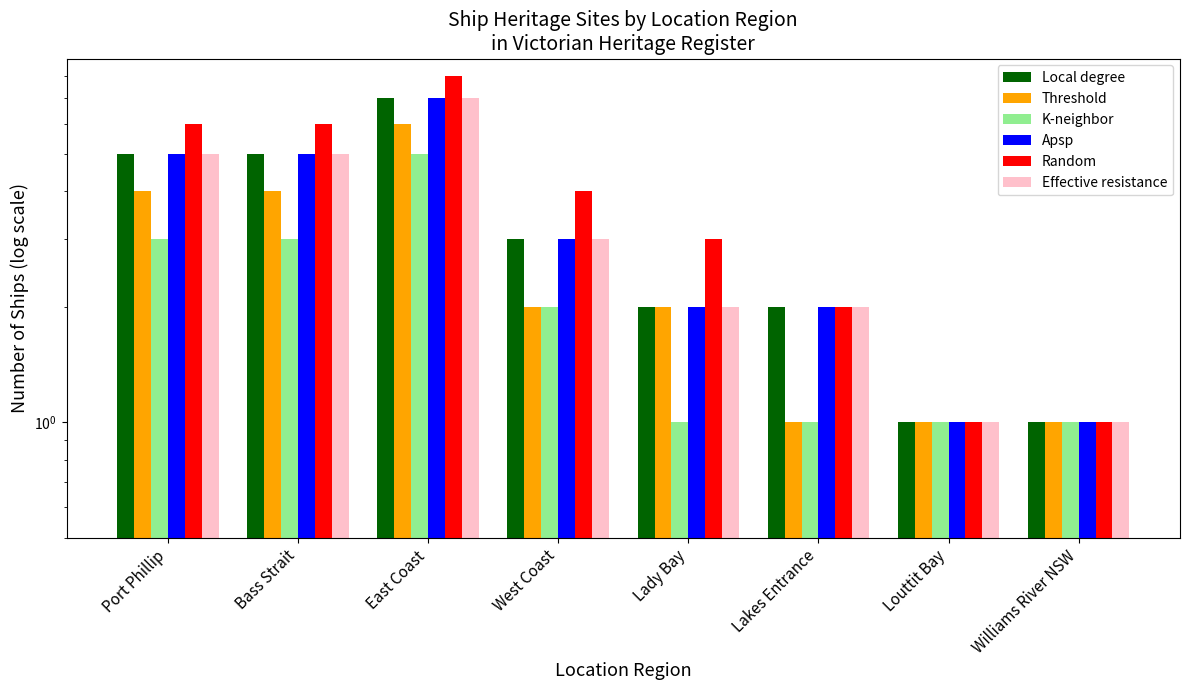

Where does the K-neighbor series first go above 2?

Port Phillip